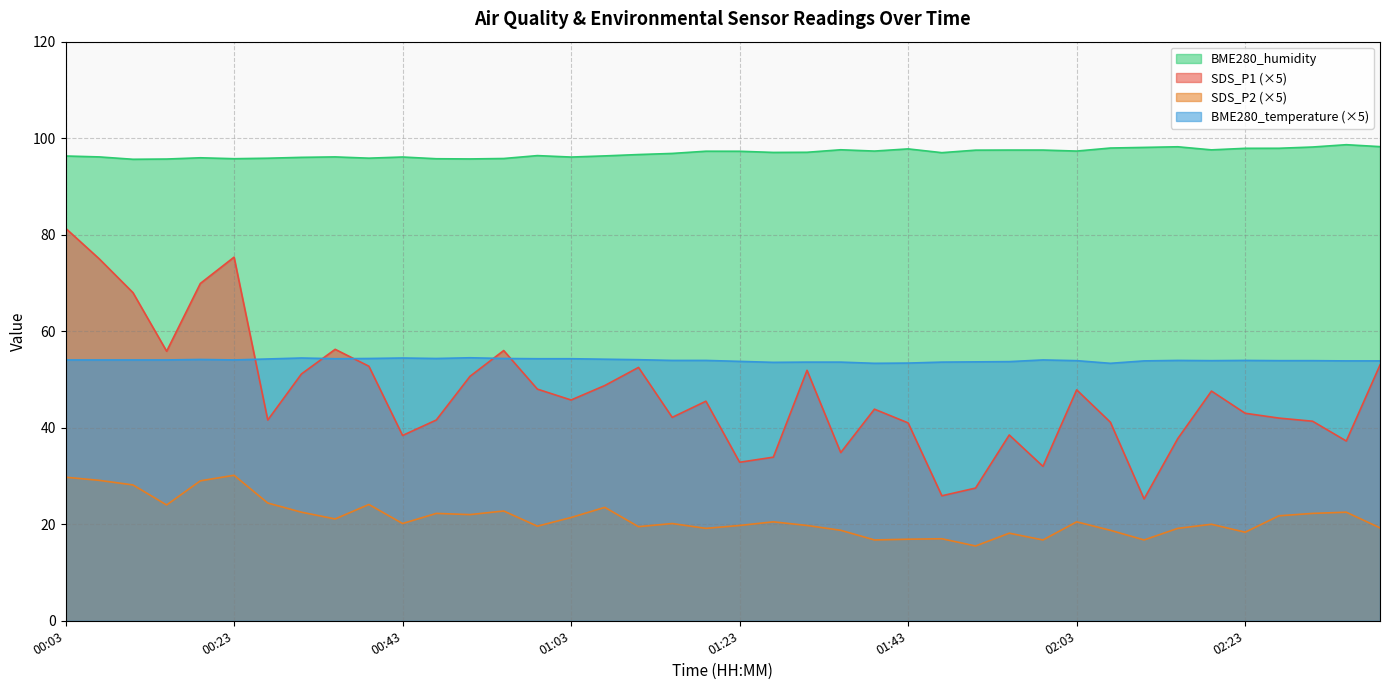

True or false: BME280_humidity and SDS_P1 cross at least once.

False